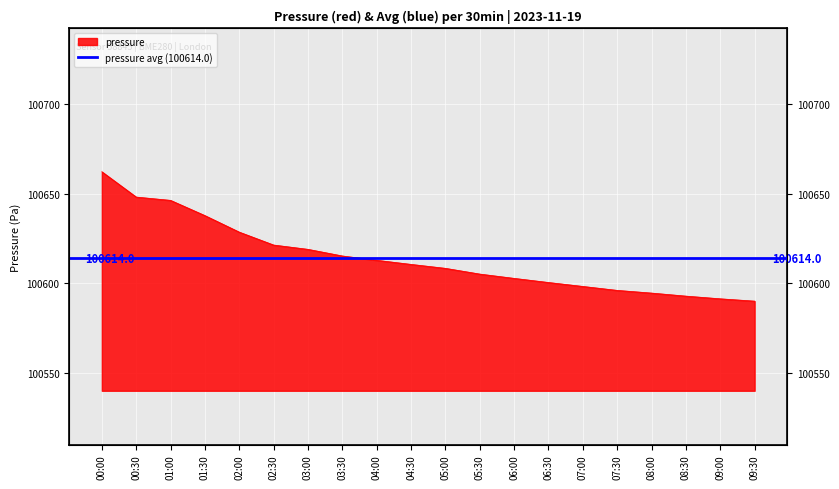

What is the minimum value shown in the chart?

100590.0